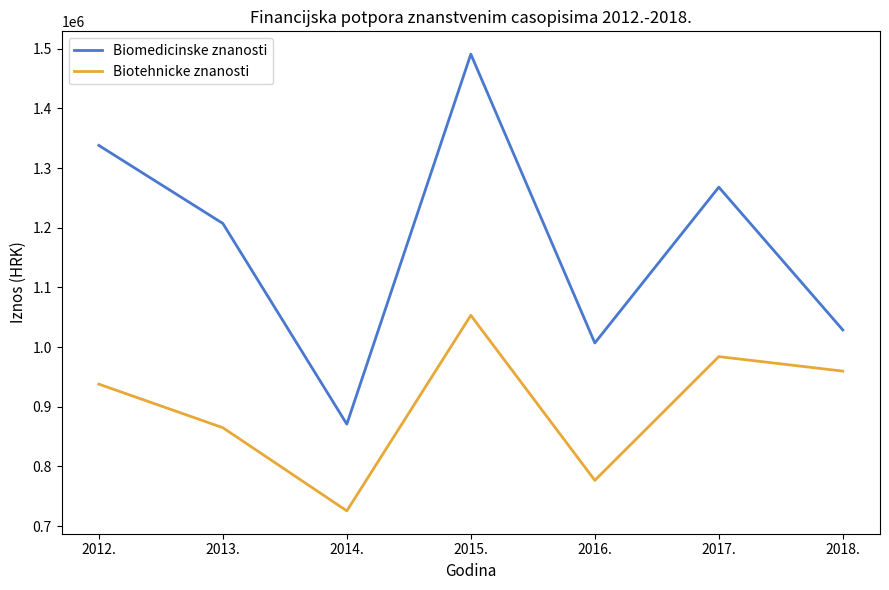

True or false: Biomedicinske znanosti and Biotehnicke znanosti cross at least once.

False